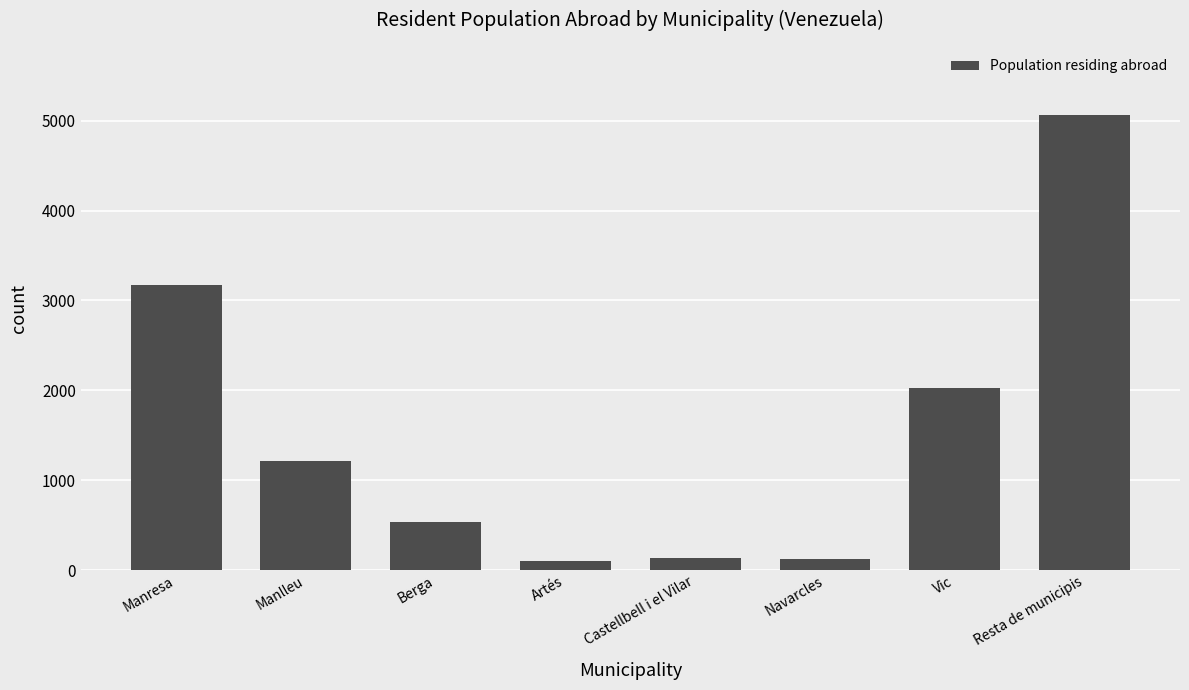

What is the change in value from Navarcles to Resta de municipis?

+4942